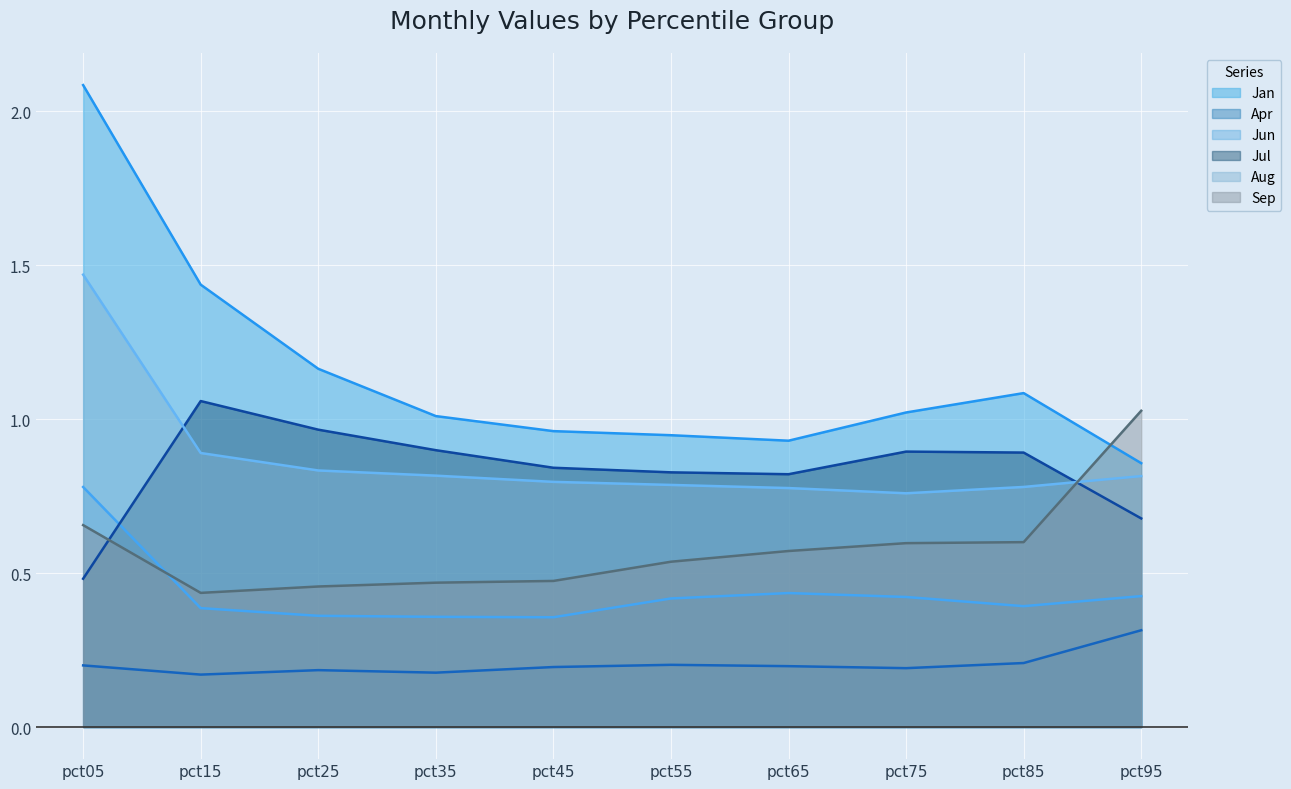

The value of Apr at pct95 is 0.3. True or false?

True